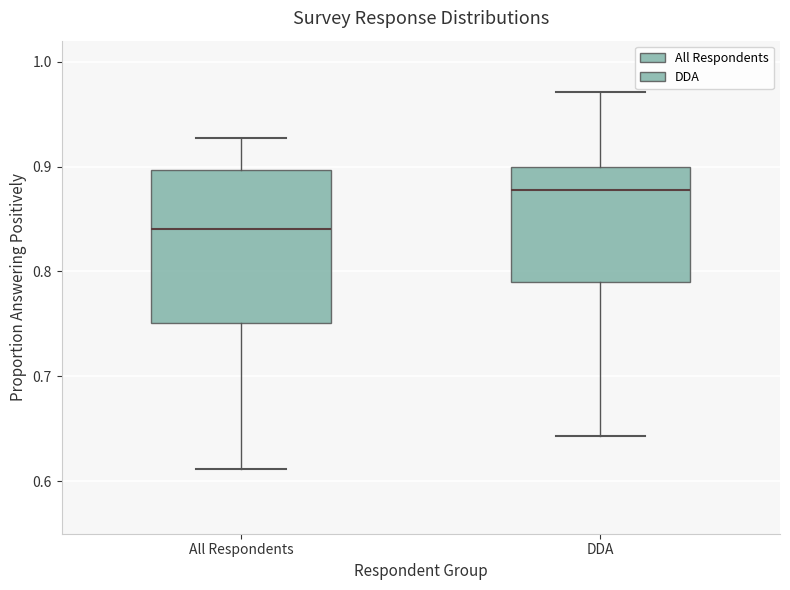

Where does the upper whisker of the box for DDA end on the y-axis? The values are not printed on the chart, so give them approximately, as read against the axis.

0.97